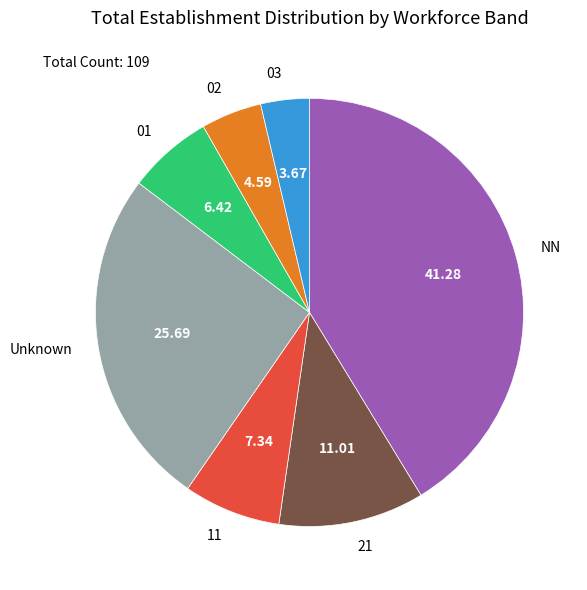

How many slices are in this pie chart?

7